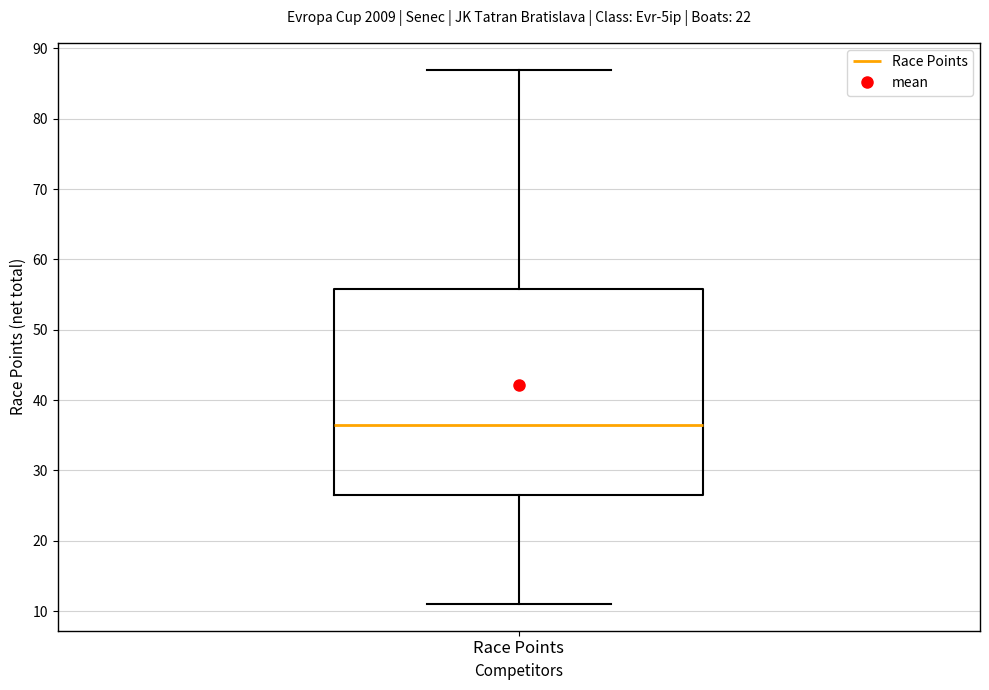

Transcribe this box plot: give where the median line is, the range the box spans, and where the two whiskers end, as read against the y-axis. The values are not printed on the chart, so give them approximately, as read against the axis.

median 37, box 27 to 56, whiskers 11 to 87